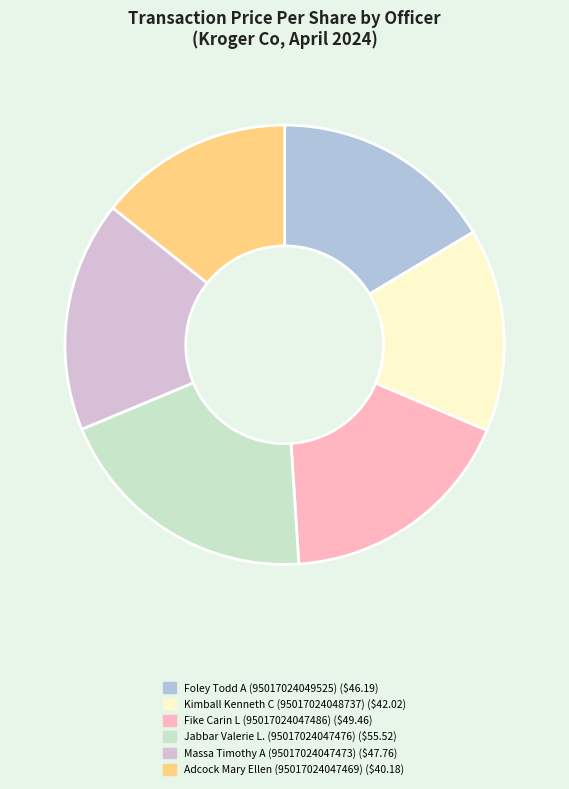

Is the sum of Adcock Mary Ellen (95017024047469) and Fike Carin L (95017024047486) greater than half?

No